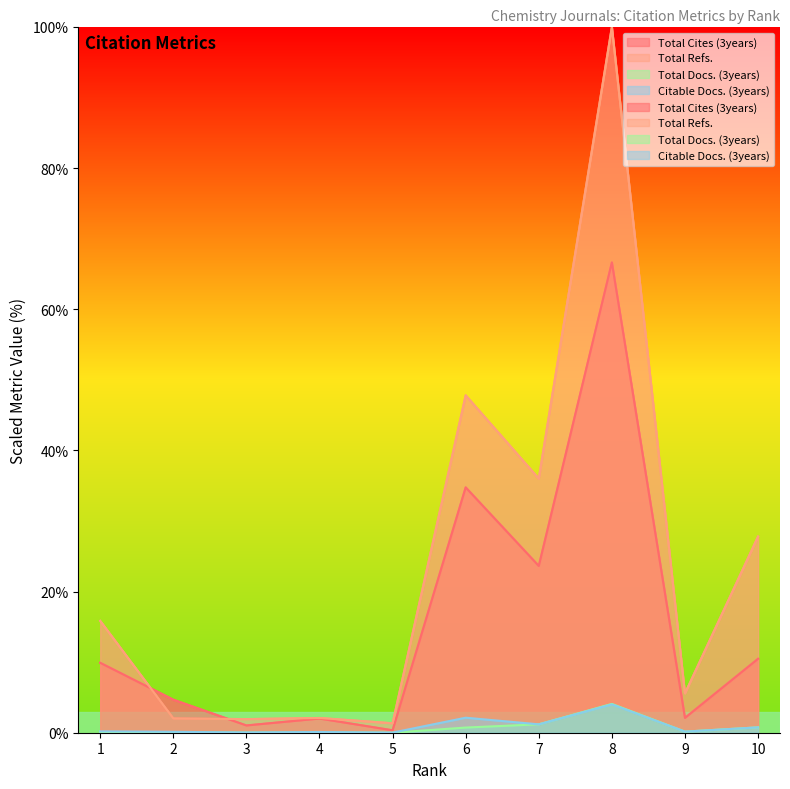

Rank the categories by Total Cites (3years) value from highest to lowest.

8, 6, 7, 10, 1, 2, 9, 4, 3, 5